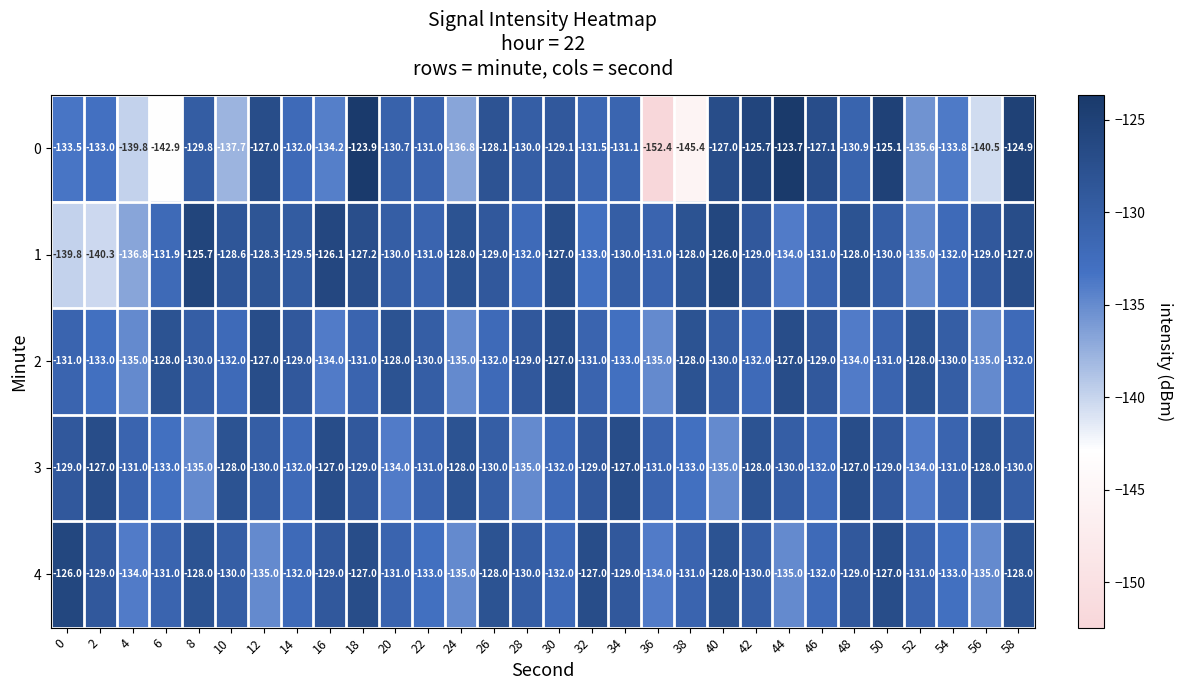

What is the minimum value for 0?

-152.4